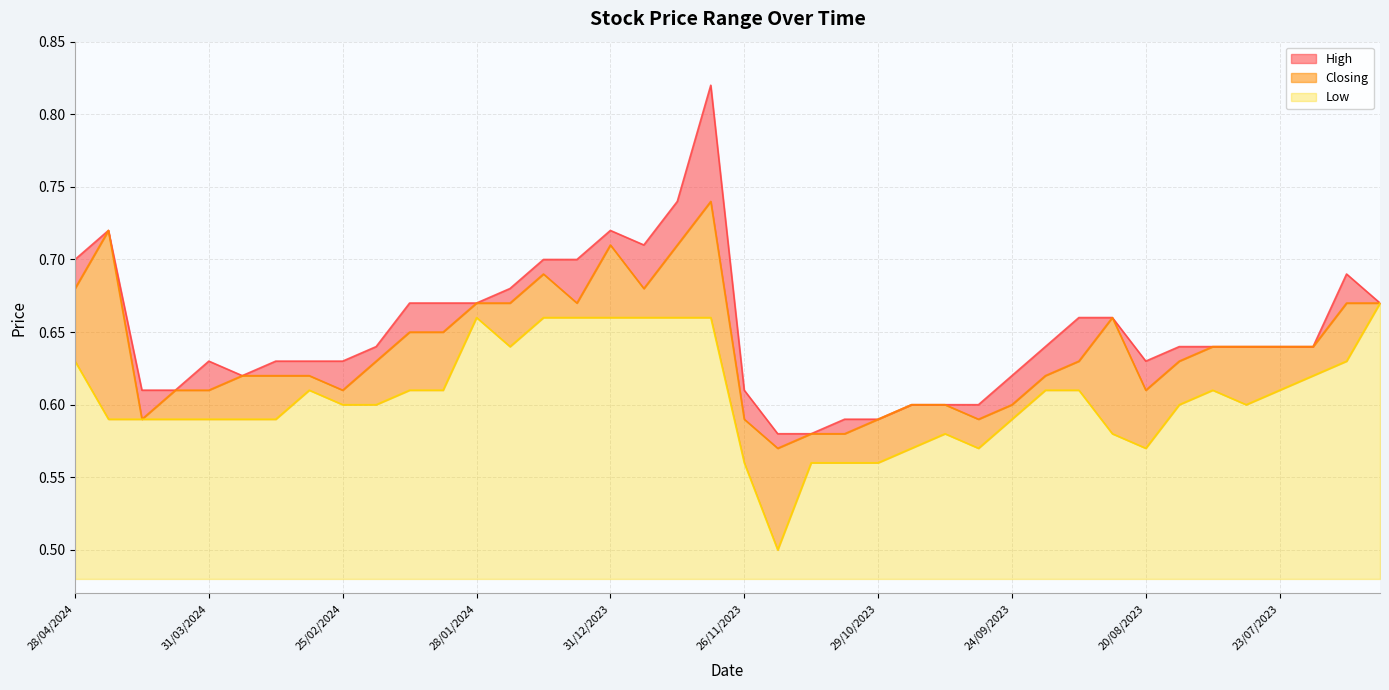

How many data points does each series have?

40